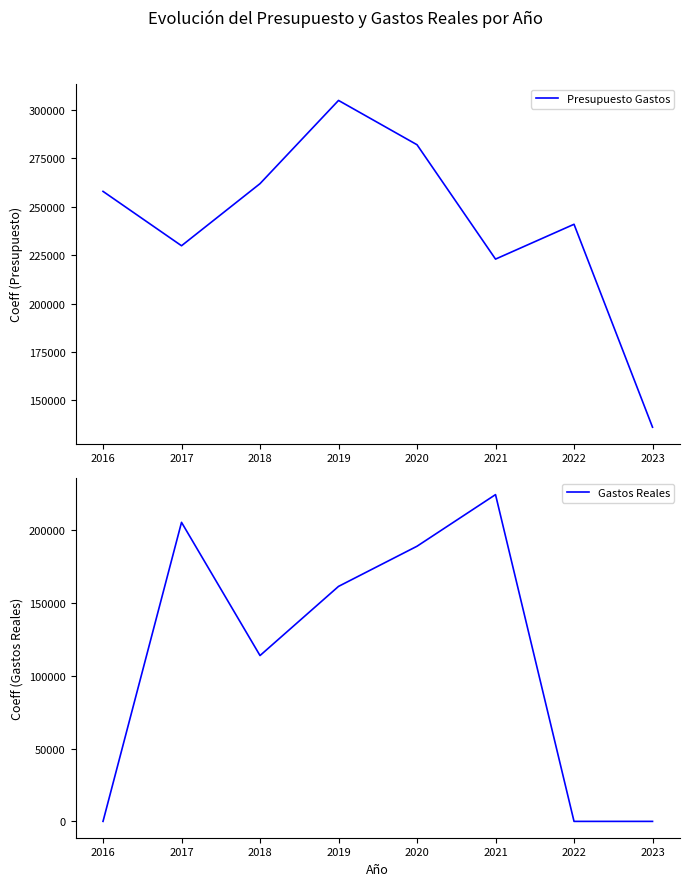

What is the greatest value displayed?

305000.0